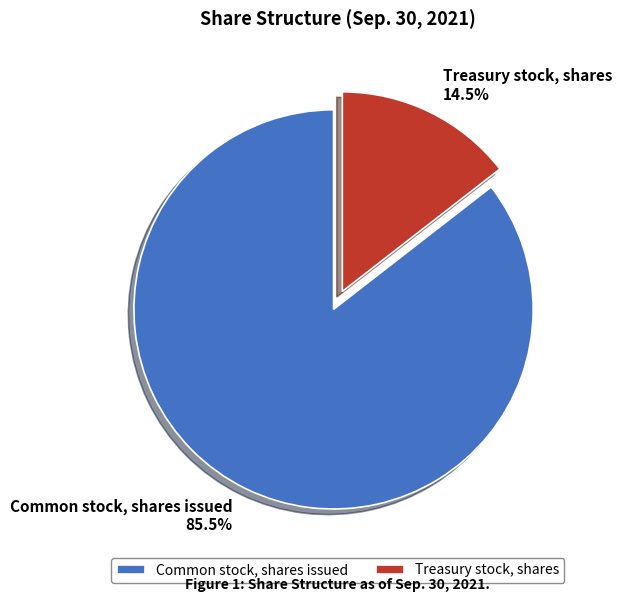

The Common stock, shares issued slice represents 72% of the pie. True or false?

False